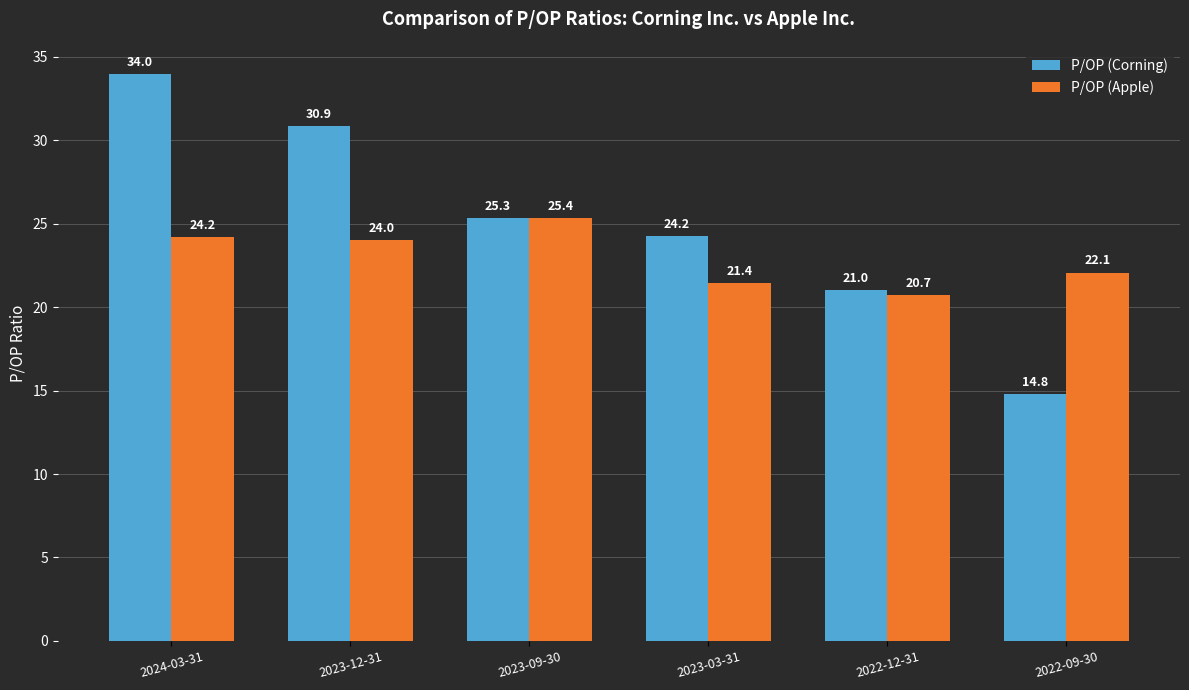

True or false: P/OP (Corning) has a value of 47.5 at 2023-12-31.

False